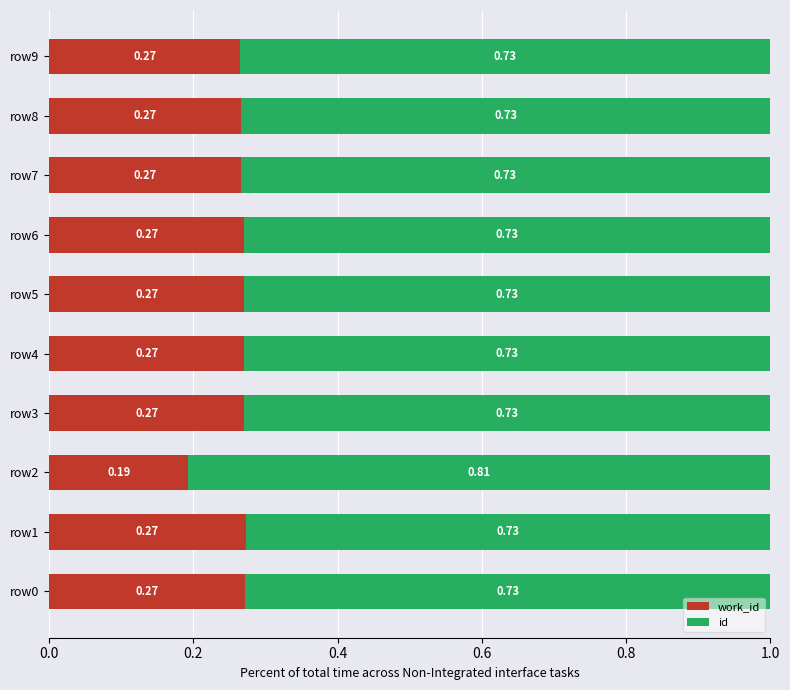

What is the total value across all series at row6?

1.0